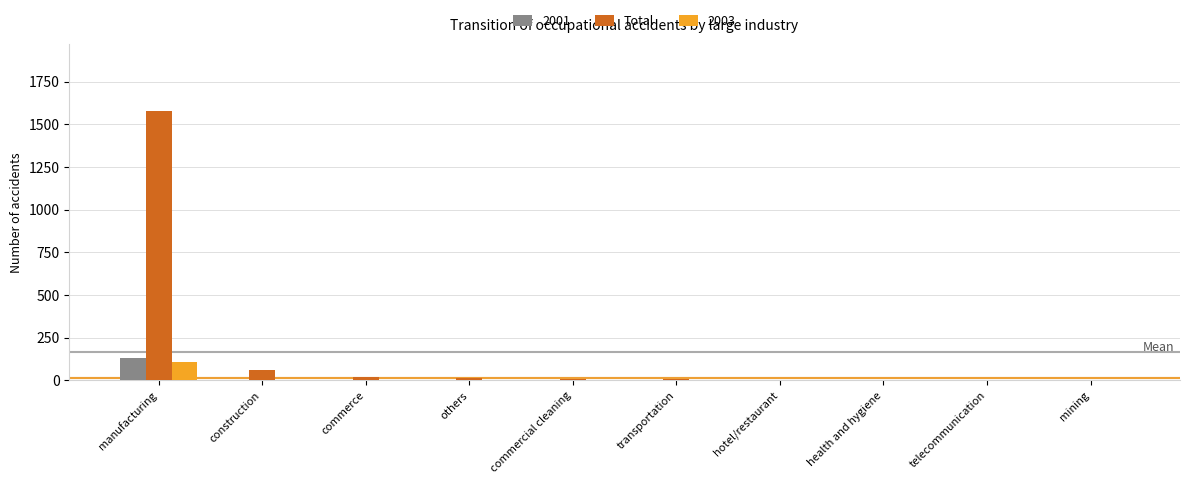

What is the sum of all 2001 values?

140